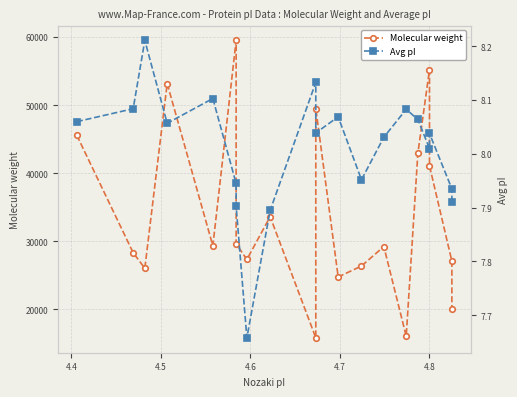

What is the sum of all Molecular weight values?

680635.7